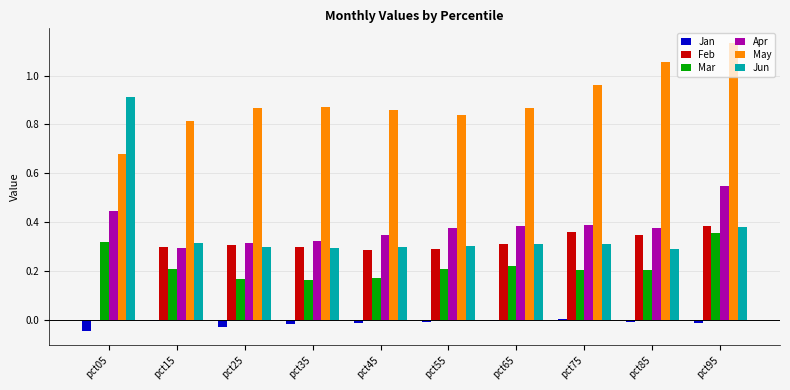

What is the sum of all Jan values?

-0.1